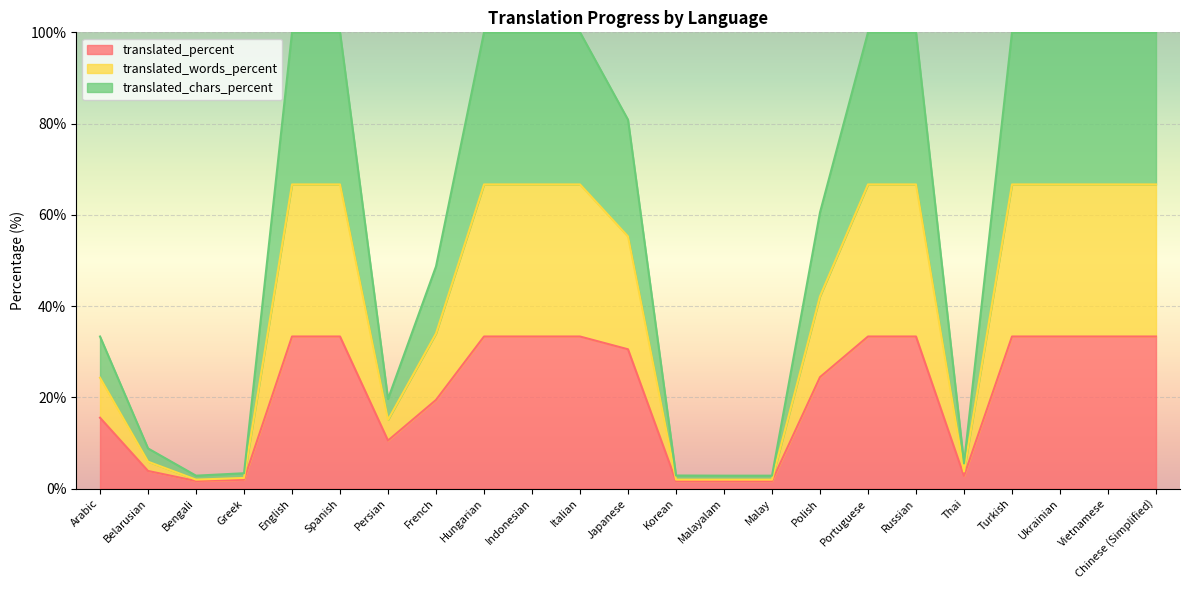

What is the label of the 13th point from the left?

Korean